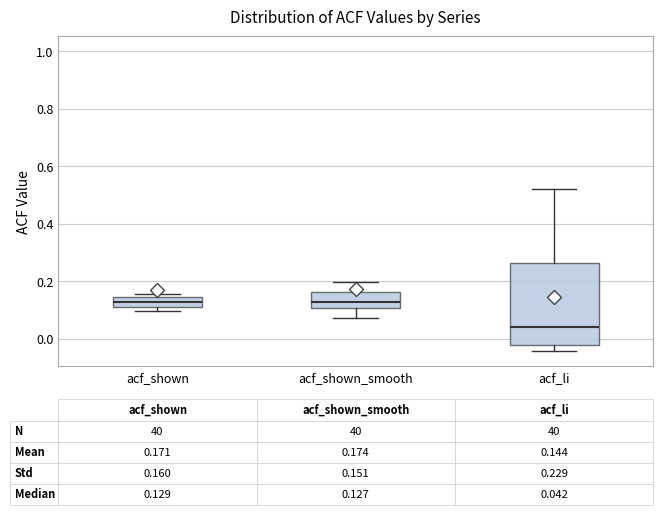

Which box is the tallest, from its lower edge to its upper edge?

acf_li